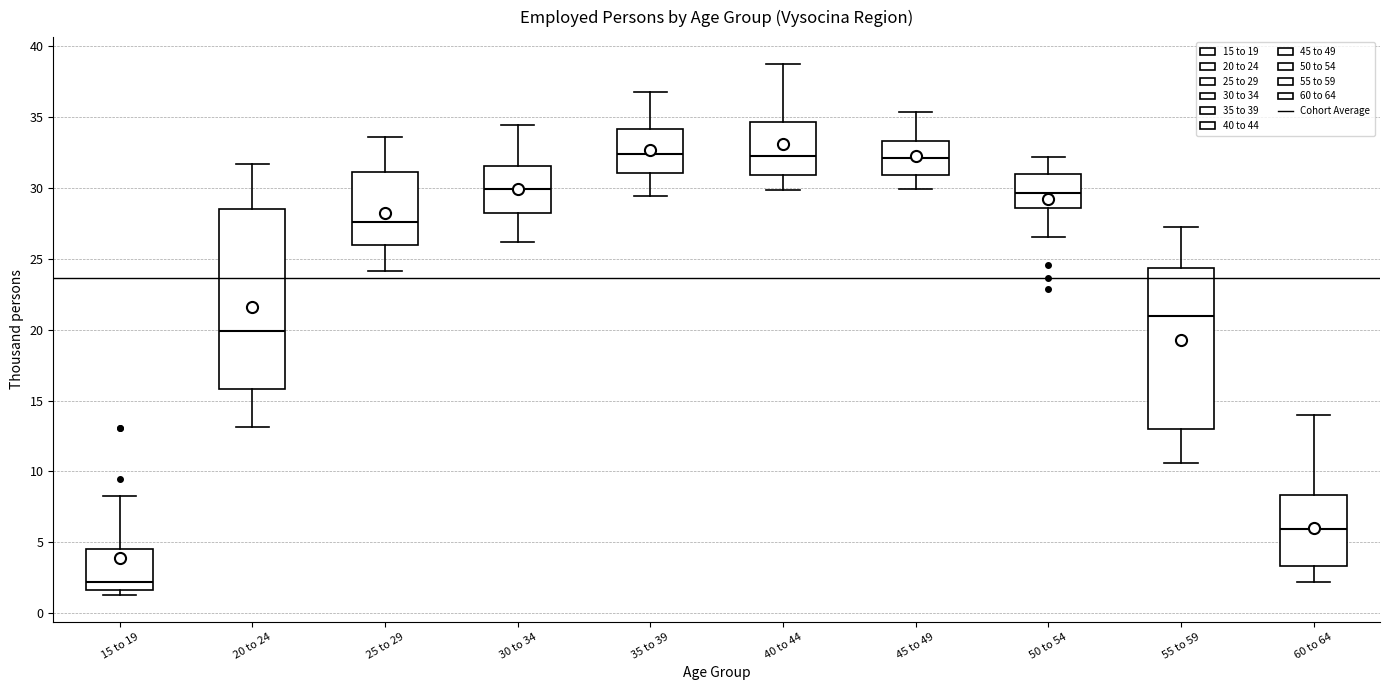

Where is the upper edge of the box for 60 to 64 on the y-axis? The values are not printed on the chart, so give them approximately, as read against the axis.

8.5